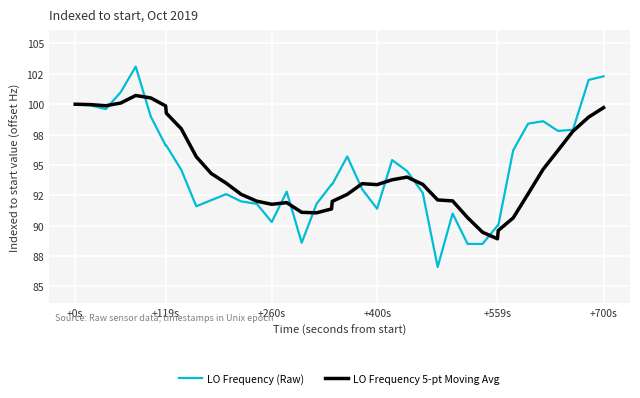

Which series has the widest spread of values?

LO Frequency (Raw)